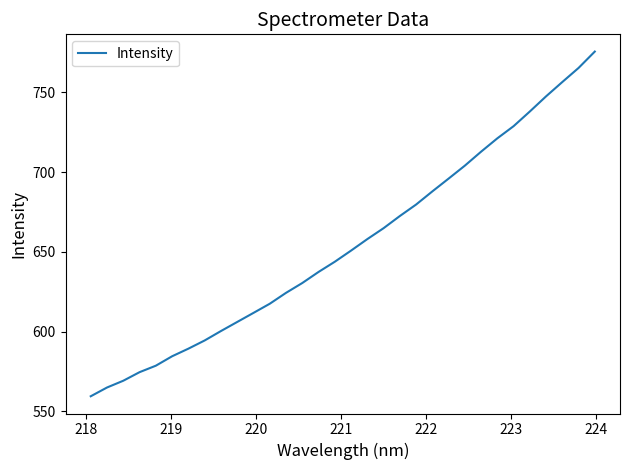

What is the greatest value displayed?

775.6